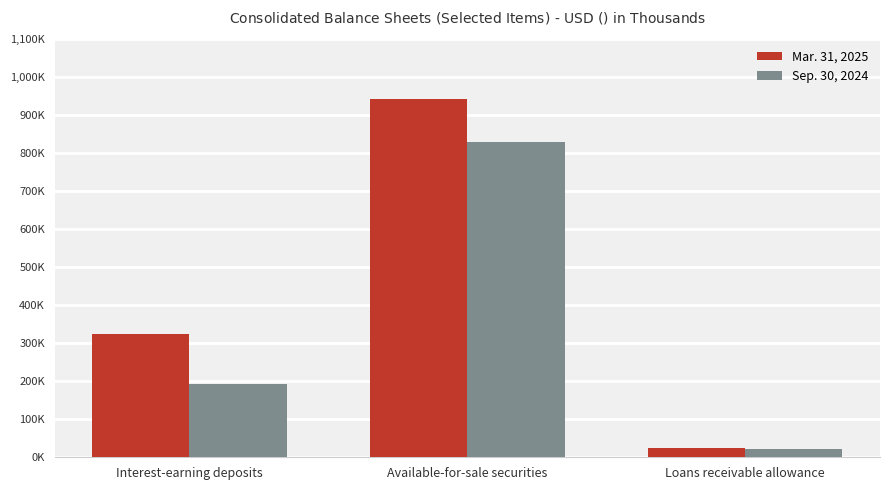

Reading right to left, extract all data points from this chart.

Mar. 31, 2025: 23970	941585	323552
Sep. 30, 2024: 23035	829852	192138